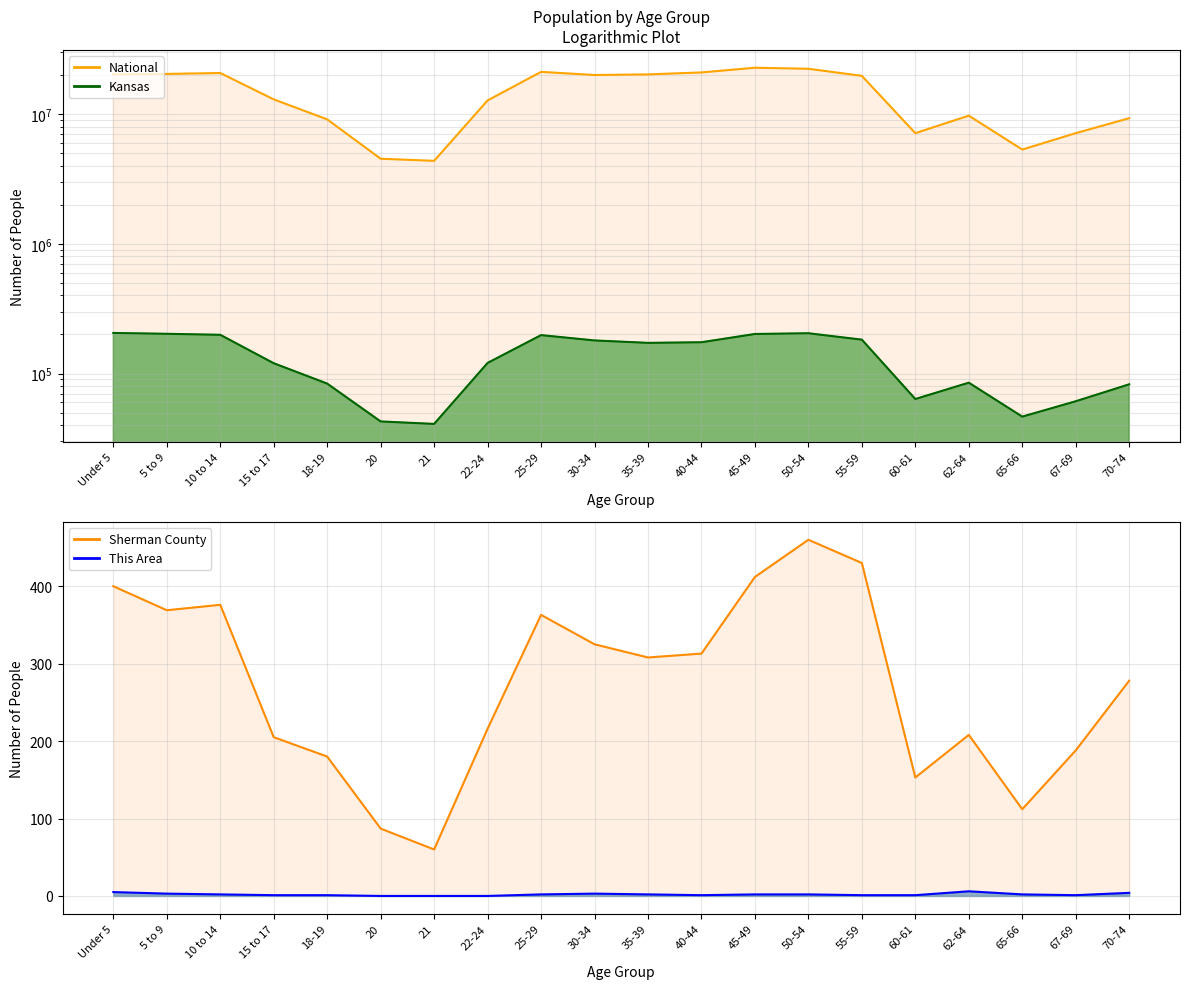

True or false: Kansas_line has more than 2 points higher than both neighbors.

True